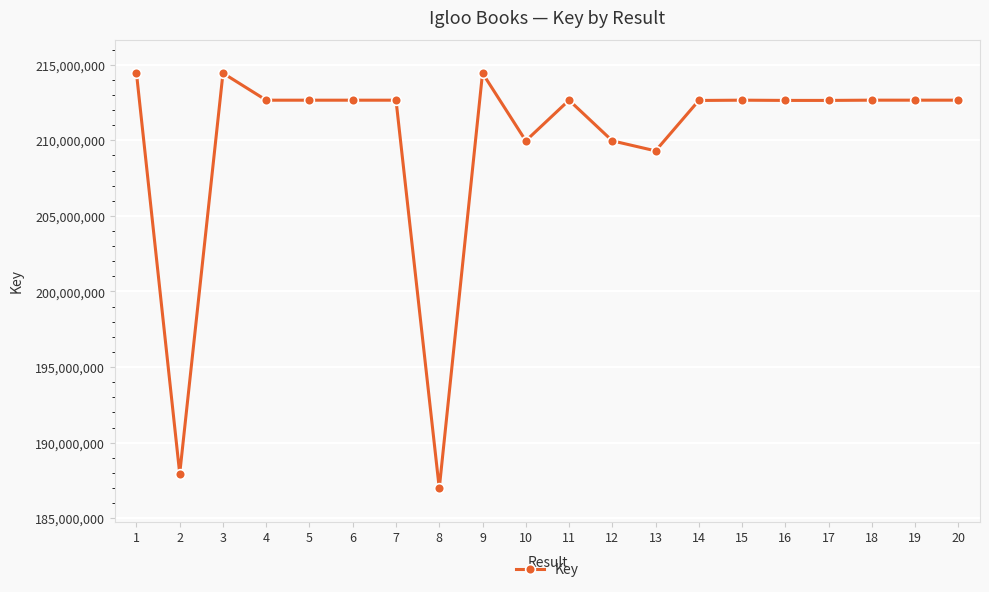

True or false: the data has more than 0 interior local peaks.

True